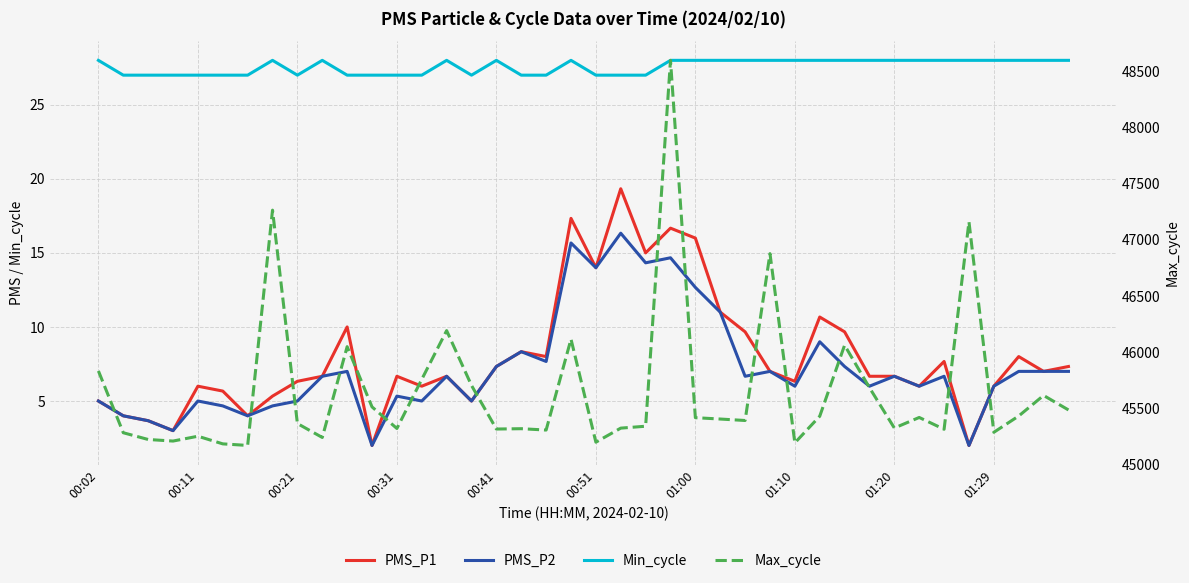

Does the chart have visible grid lines?

Yes